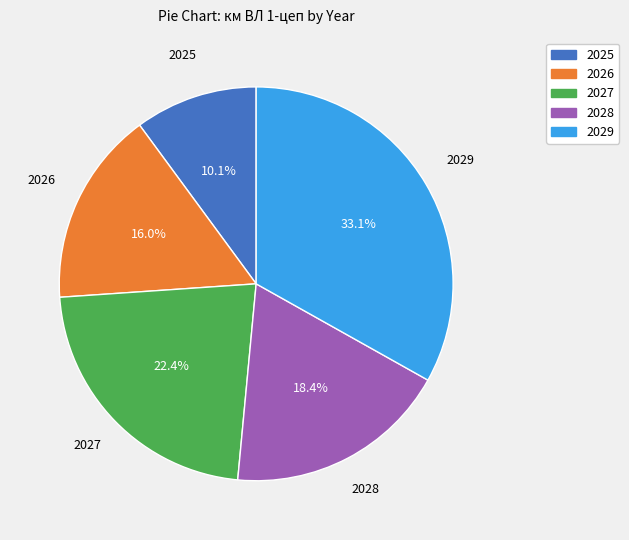

To the nearest percent, what percentage of the pie is 2027?

22%